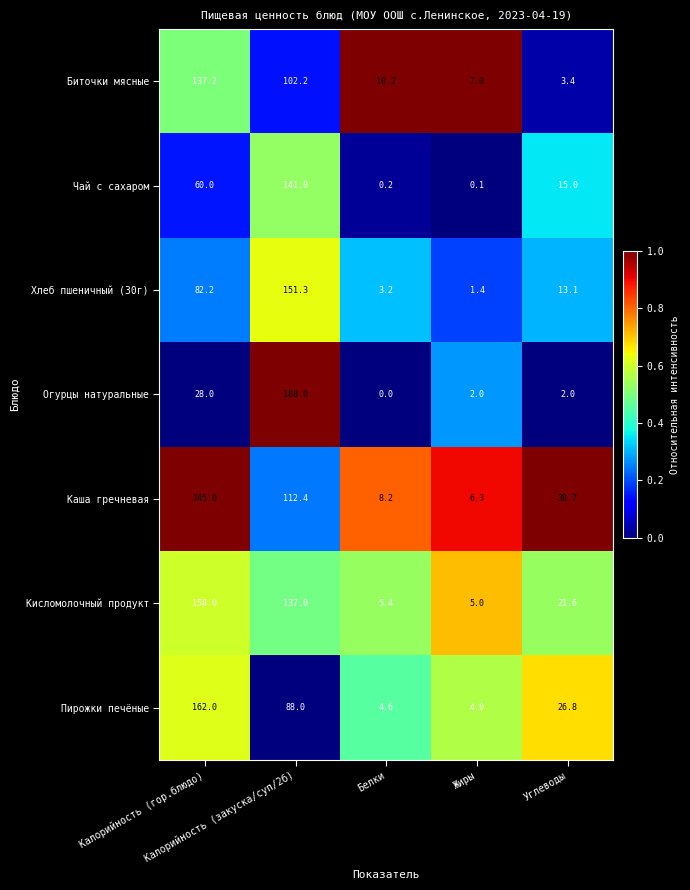

Which label corresponds to the largest value in the chart?

Калорийность (гор.блюдо)